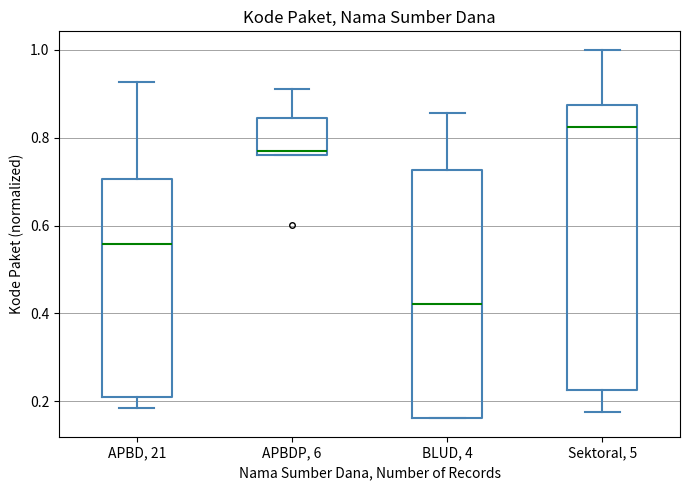

Which box has the lowest median line?

BLUD, 4